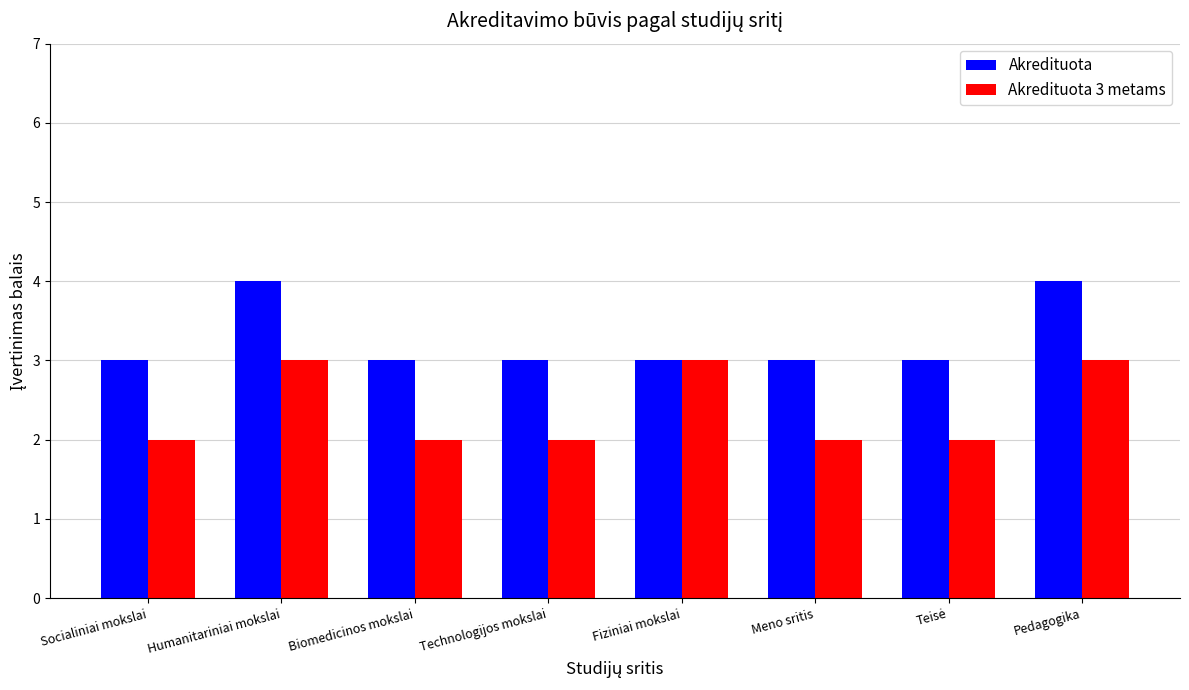

What is the minimum value shown in the chart?

2